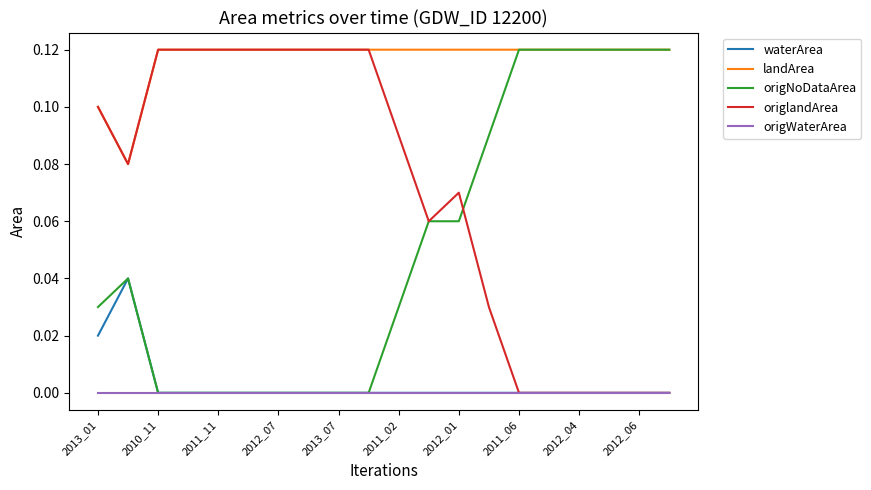

How many waterArea values are between 0 and 1?

20